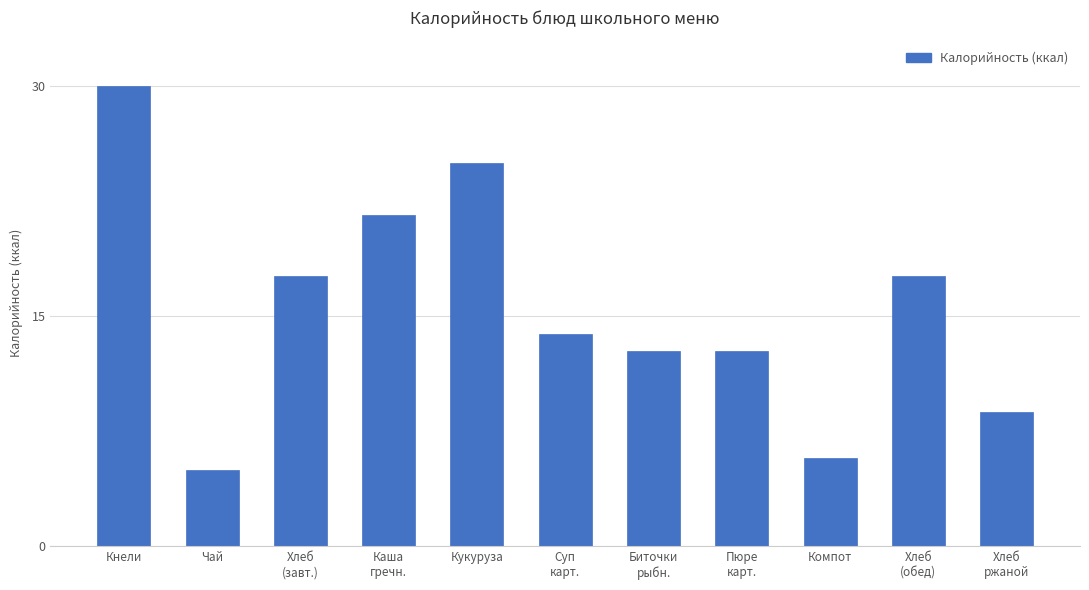

How many series are shown in this chart?

1